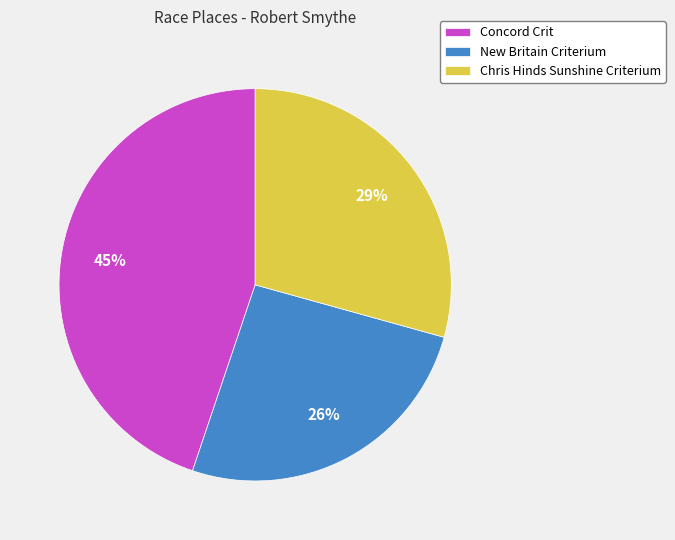

True or false: New Britain Criterium accounts for 19% of the total.

False